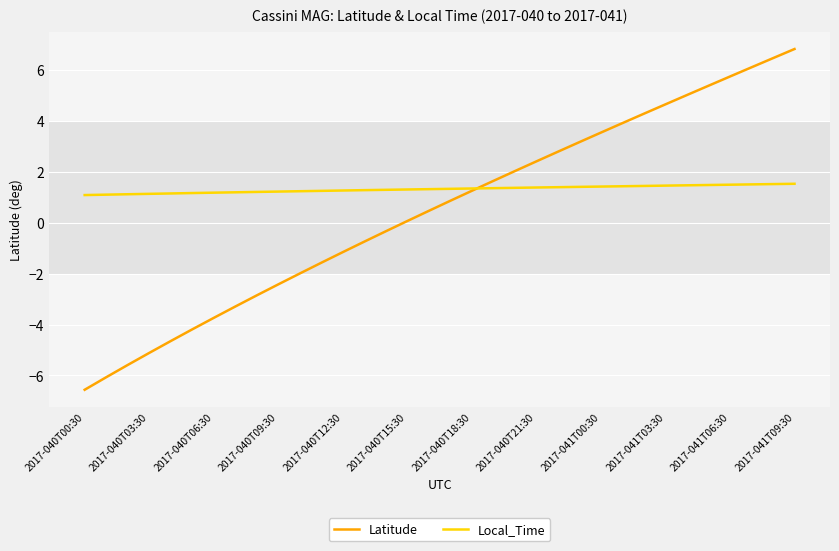

Which series has the largest range (max minus min)?

Latitude